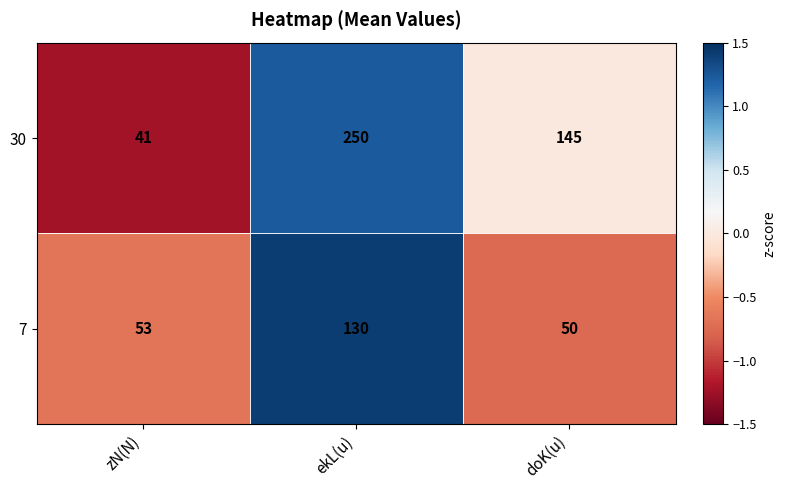

Is the value of 7 at zN(N) greater than the value of 30 at ekL(u)?

No